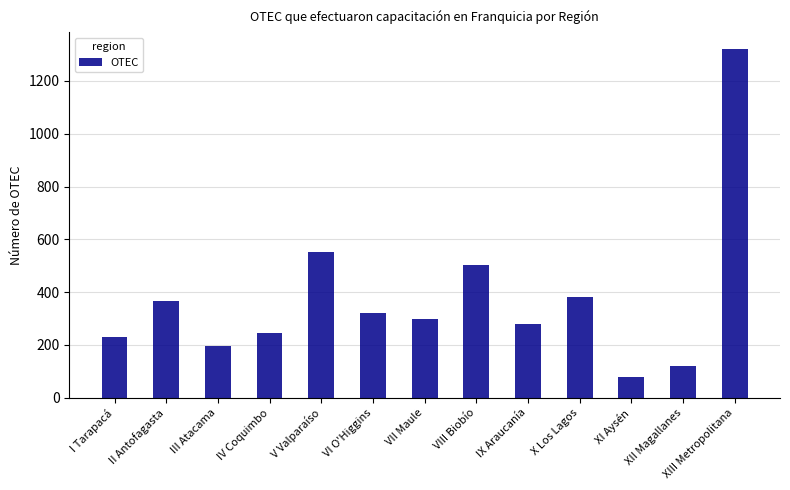

List the labels in order of value, largest first.

XIII Metropolitana, V Valparaíso, VIII Biobío, X Los Lagos, II Antofagasta, VI O'Higgins, VII Maule, IX Araucanía, IV Coquimbo, I Tarapacá, III Atacama, XII Magallanes, XI Aysén